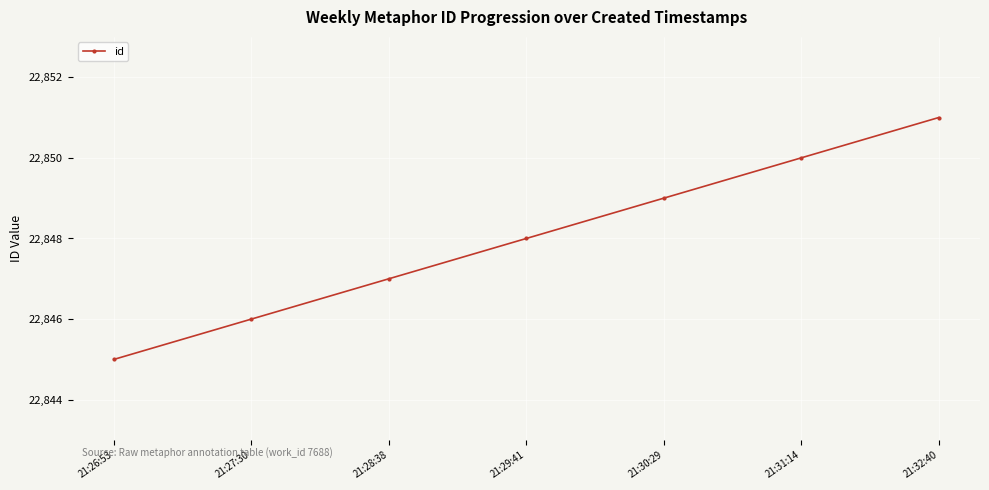

True or false: the data shows 22847 at 21:28:38.

True